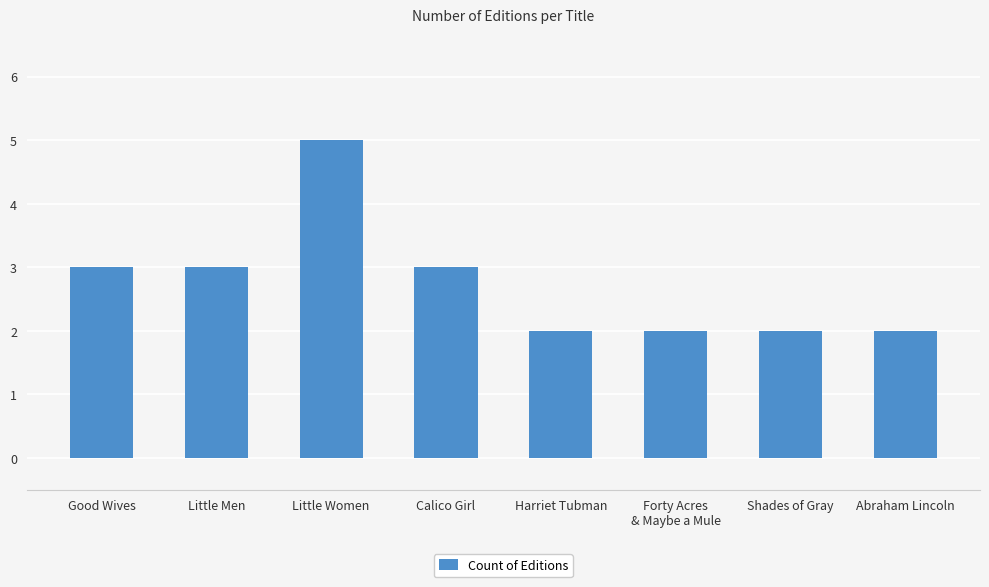

True or false: the data shows 3 at Harriet Tubman.

False